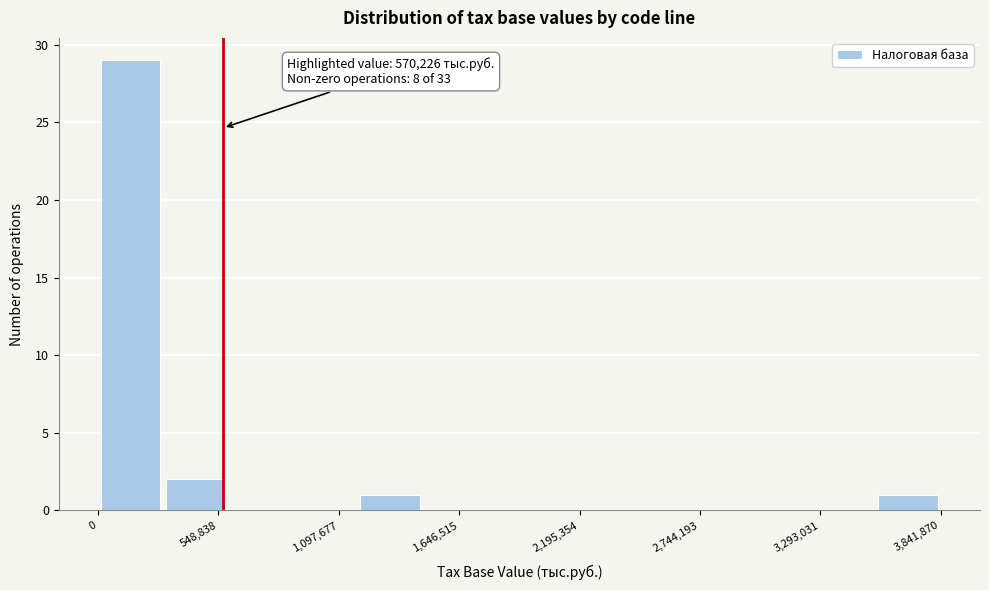

Read against the x-axis, roughly where is the centre of the tallest bar?

100000